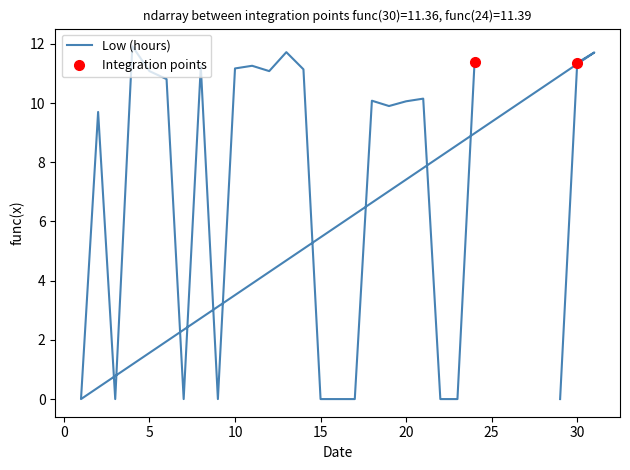

What is the average value?

6.9